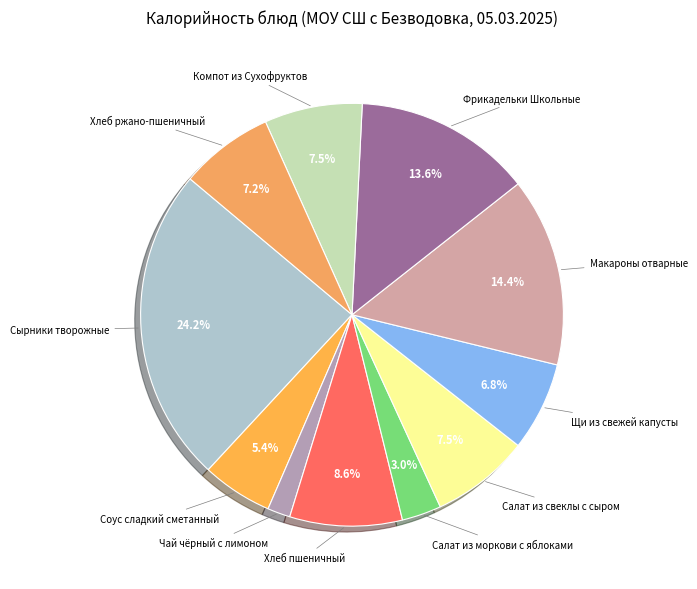

How many segments does this pie chart have?

11